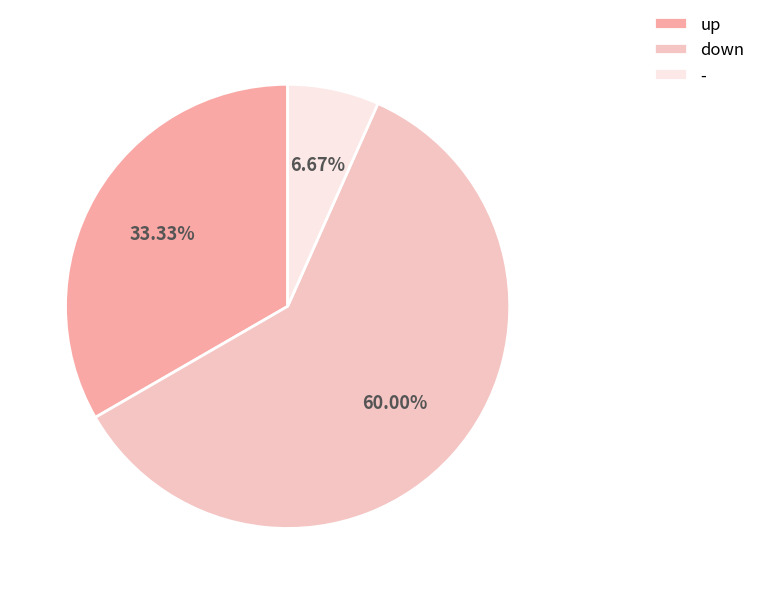

Does up represent more than half of the total?

No